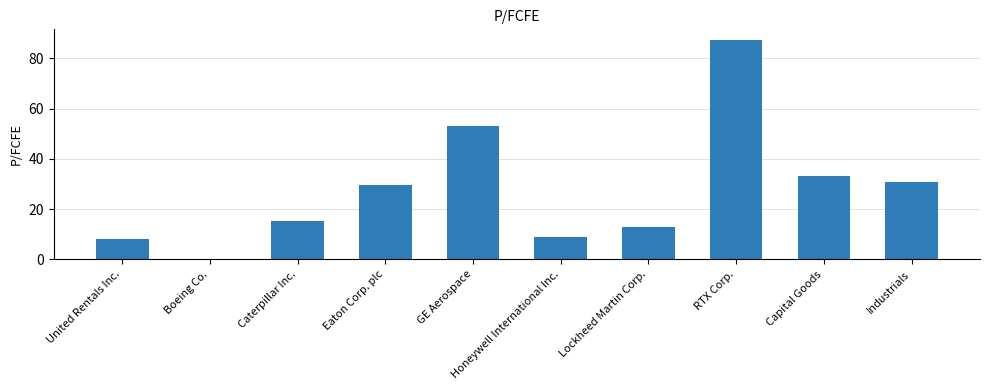

Reading left to right, extract all data points from this chart.

United Rentals Inc.=8.1	Boeing Co.=0.0	Caterpillar Inc.=15.3	Eaton Corp. plc=29.6	GE Aerospace=53.2	Honeywell International Inc.=8.8	Lockheed Martin Corp.=13.1	RTX Corp.=87.2	Capital Goods=33.2	Industrials=30.7